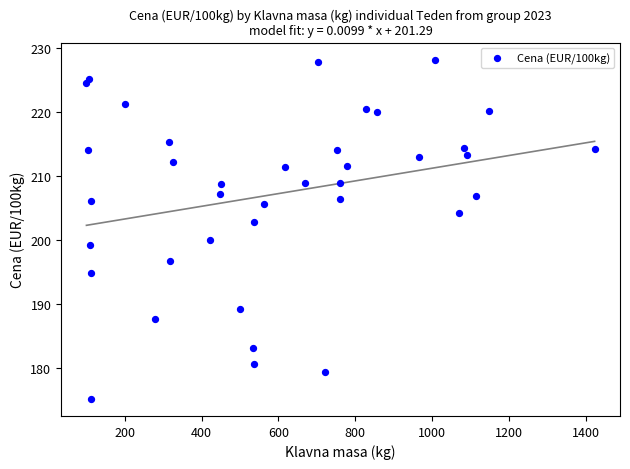

What is the range of Y values (max minus min)?

53.0